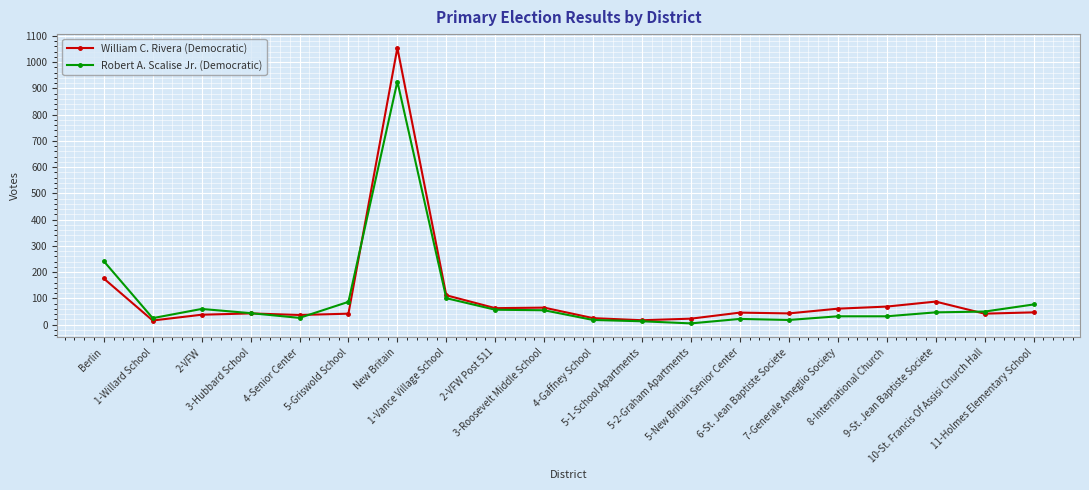

Which series has the widest spread of values?

William C. Rivera (Democratic)